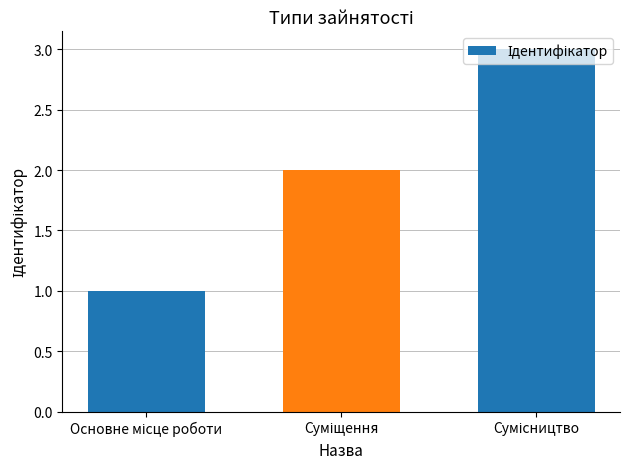

Reading left to right, extract all data points from this chart.

1	2	3